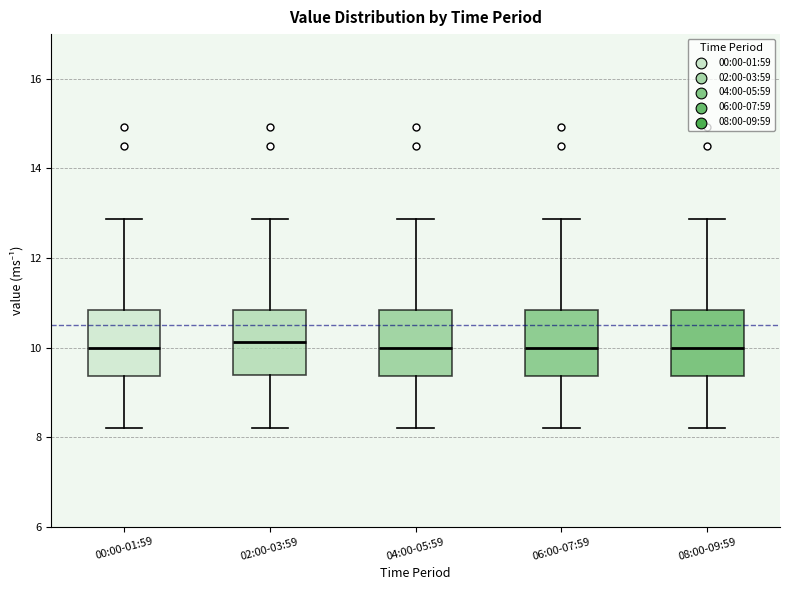

Where does the upper whisker of the box for 04:00-05:59 end on the y-axis? The values are not printed on the chart, so give them approximately, as read against the axis.

12.8